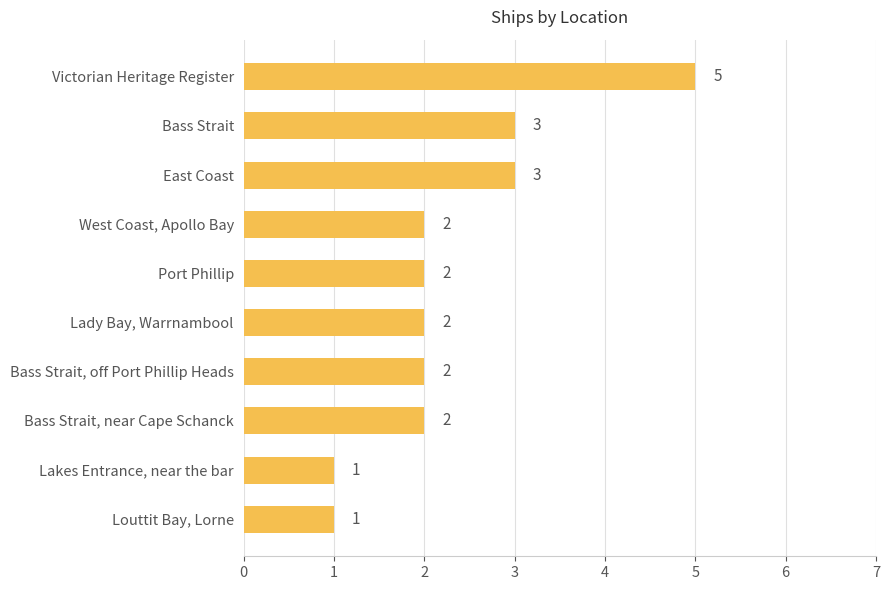

How many categories are shown in the chart?

10